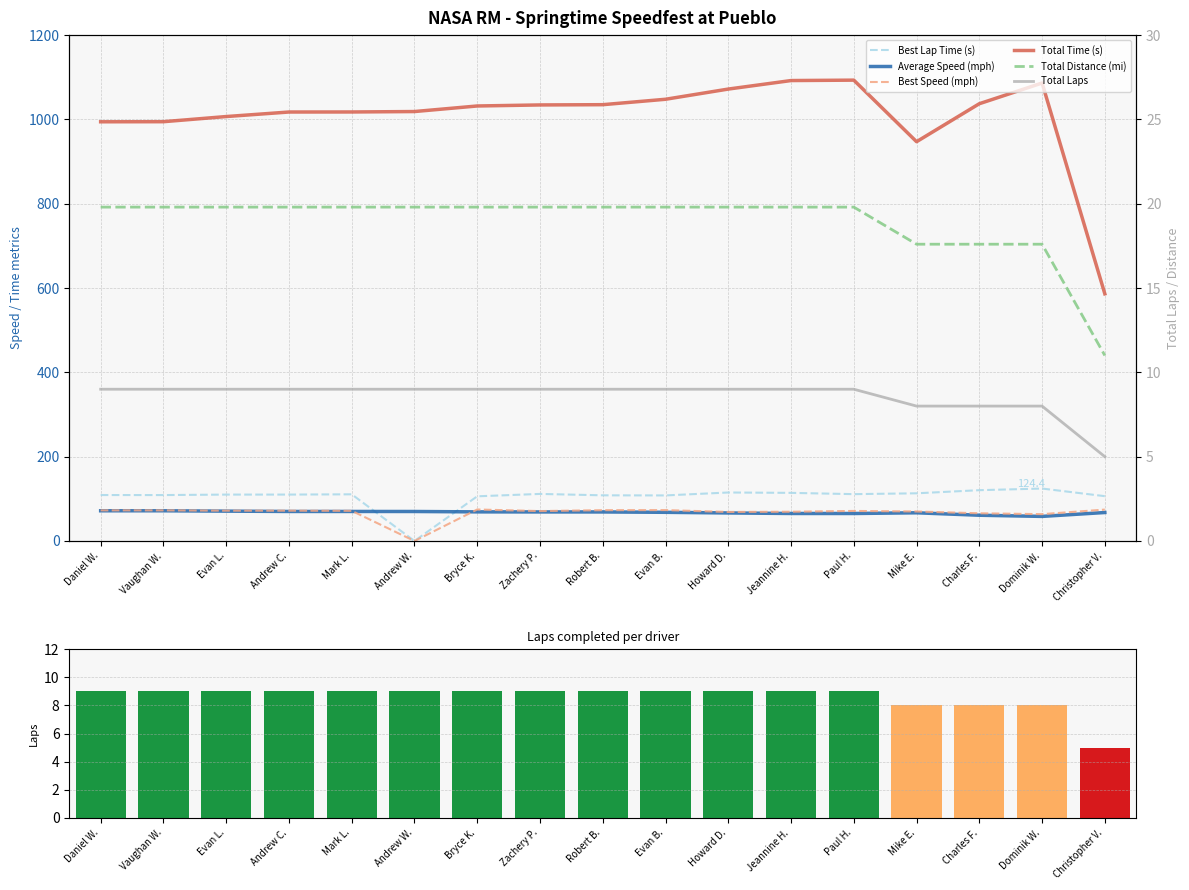

Reading left to right, extract all data points from this chart.

Best Lap Time (s): Daniel W.=109.0	Vaughan W.=108.9	Evan L.=110.1	Andrew C.=110.1	Mark L.=110.7	Andrew W.=0.0	Bryce K.=106.0	Zachery P.=111.7	Robert B.=108.3	Evan B.=108.1	Howard D.=115.0	Jeannine H.=114.2	Paul H.=111.1	Mike E.=113.1	Charles F.=120.5	Dominik W.=124.4	Christopher V.=106.3
Average Speed (mph): Daniel W.=71.7	Vaughan W.=71.7	Evan L.=70.8	Andrew C.=70.0	Mark L.=70.0	Andrew W.=70.0	Bryce K.=69.1	Zachery P.=68.9	Robert B.=68.9	Evan B.=68.0	Howard D.=66.5	Jeannine H.=65.3	Paul H.=65.2	Mike E.=66.9	Charles F.=61.1	Dominik W.=58.3	Christopher V.=67.5
Best Speed (mph): Daniel W.=72.7	Vaughan W.=72.7	Evan L.=72.0	Andrew C.=71.9	Mark L.=71.5	Andrew W.=0.0	Bryce K.=74.7	Zachery P.=70.9	Robert B.=73.1	Evan B.=73.3	Howard D.=68.9	Jeannine H.=69.4	Paul H.=71.3	Mike E.=70.0	Charles F.=65.7	Dominik W.=63.7	Christopher V.=74.5
Total Time (s): Daniel W.=994.4	Vaughan W.=994.6	Evan L.=1006.8	Andrew C.=1017.6	Mark L.=1017.7	Andrew W.=1018.7	Bryce K.=1031.9	Zachery P.=1034.3	Robert B.=1035.0	Evan B.=1047.8	Howard D.=1072.0	Jeannine H.=1092.2	Paul H.=1093.2	Mike E.=947.2	Charles F.=1037.3	Dominik W.=1086.3	Christopher V.=586.3
Total Laps: Daniel W.=9.0	Vaughan W.=9.0	Evan L.=9.0	Andrew C.=9.0	Mark L.=9.0	Andrew W.=9.0	Bryce K.=9.0	Zachery P.=9.0	Robert B.=9.0	Evan B.=9.0	Howard D.=9.0	Jeannine H.=9.0	Paul H.=9.0	Mike E.=8.0	Charles F.=8.0	Dominik W.=8.0	Christopher V.=5.0
Total Distance (mi): Daniel W.=19.8	Vaughan W.=19.8	Evan L.=19.8	Andrew C.=19.8	Mark L.=19.8	Andrew W.=19.8	Bryce K.=19.8	Zachery P.=19.8	Robert B.=19.8	Evan B.=19.8	Howard D.=19.8	Jeannine H.=19.8	Paul H.=19.8	Mike E.=17.6	Charles F.=17.6	Dominik W.=17.6	Christopher V.=11.0